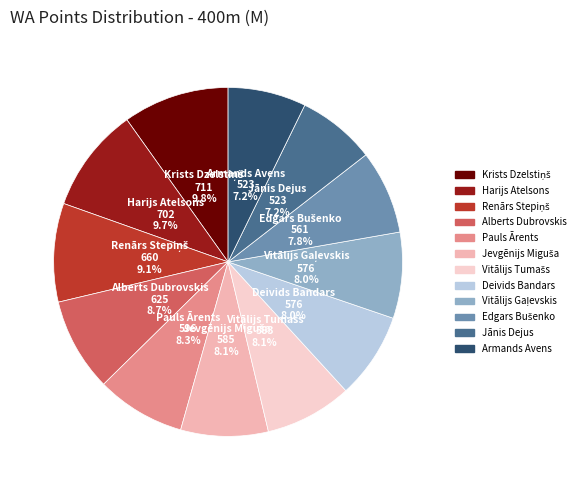

Does Harijs Atelsons represent more than half of the total?

No